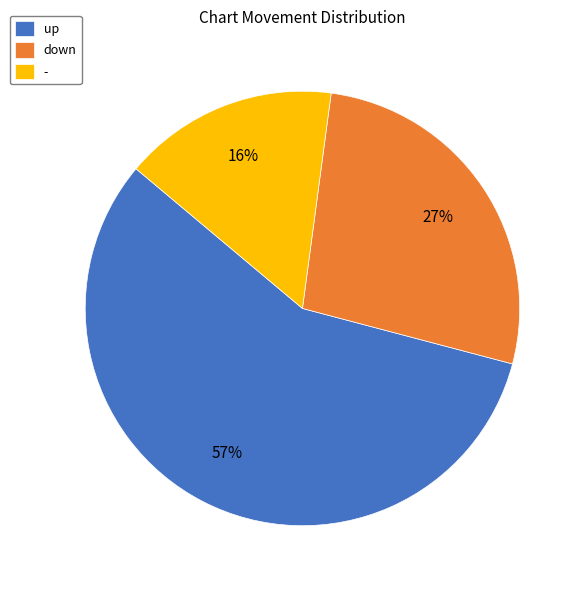

Does down account for over 50% of the chart?

No